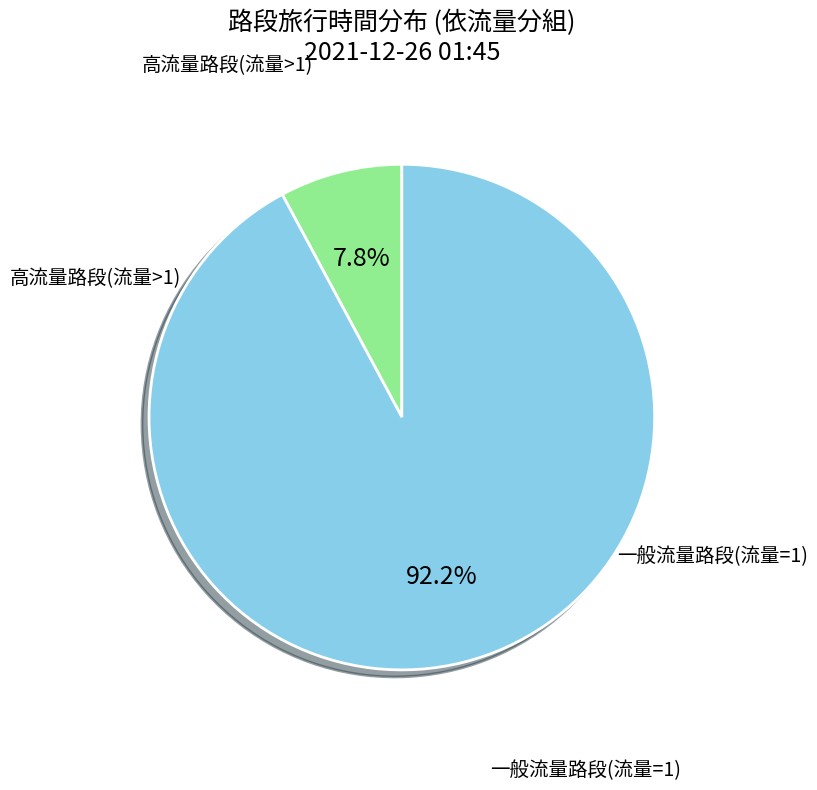

To the nearest percent, what is the average slice percentage?

50%